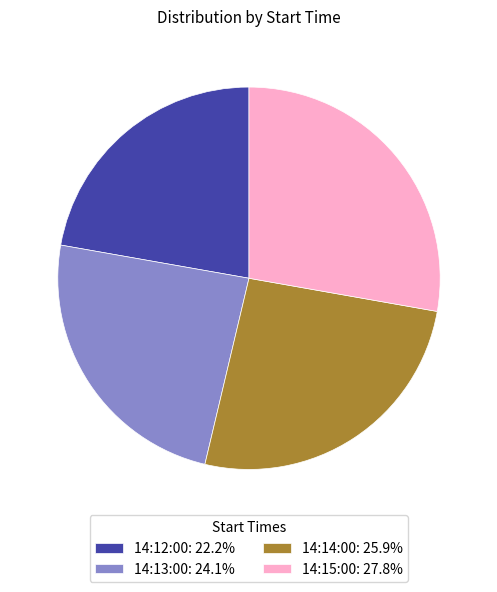

Is it true that 14:15:00 is 28% of the pie?

True